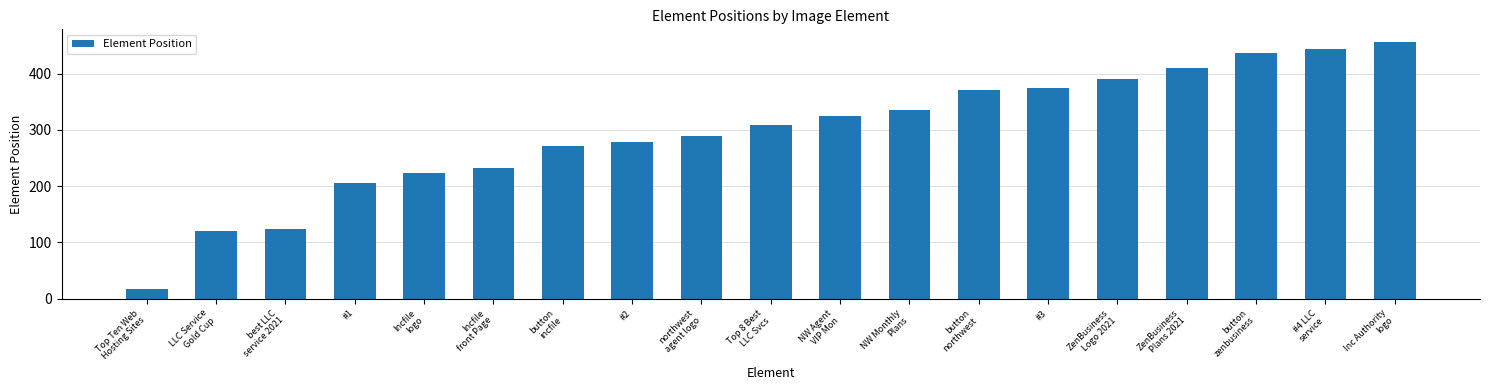

Which has a higher value, ZenBusiness
Logo 2021 or button
incfile?

ZenBusiness
Logo 2021